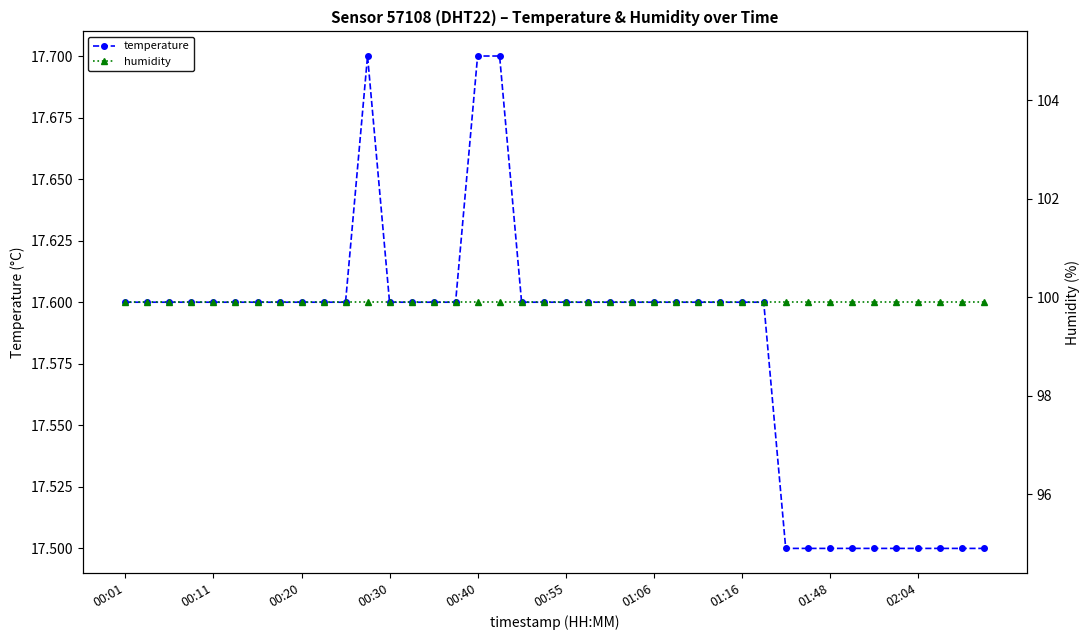

True or false: humidity and temperature intersect in this chart.

False